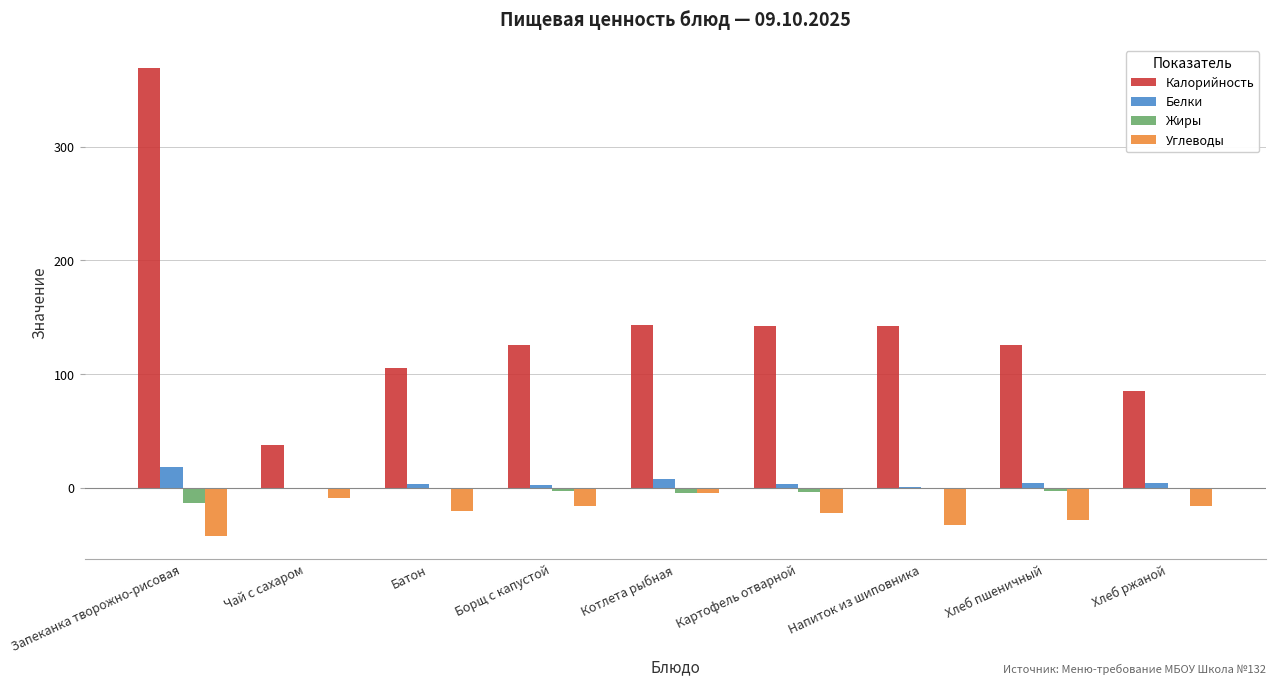

What is the approximate value of Углеводы at Хлеб пшеничный?

-28